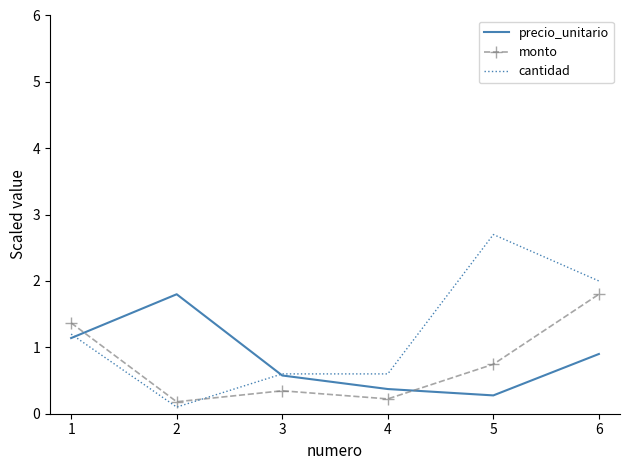

At which label does cantidad first exceed 1?

1